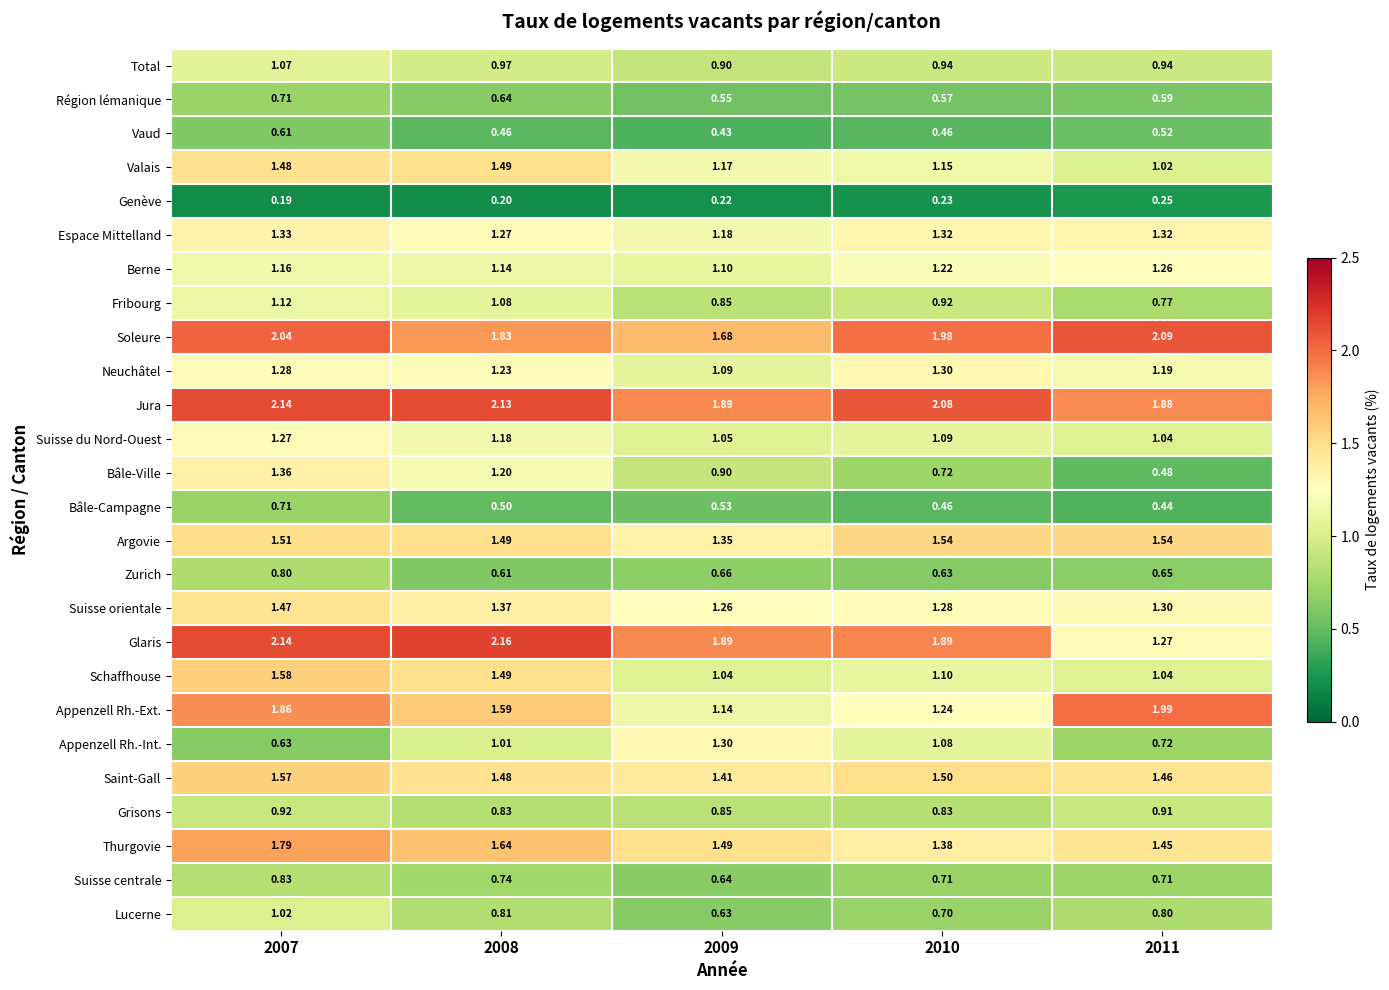

How many data points does each series have?

5